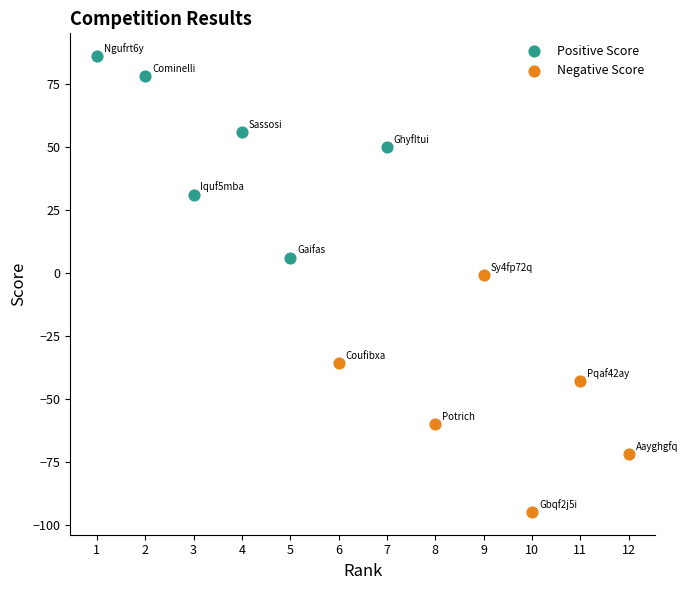

Which series reaches the minimum Y coordinate?

Negative Score